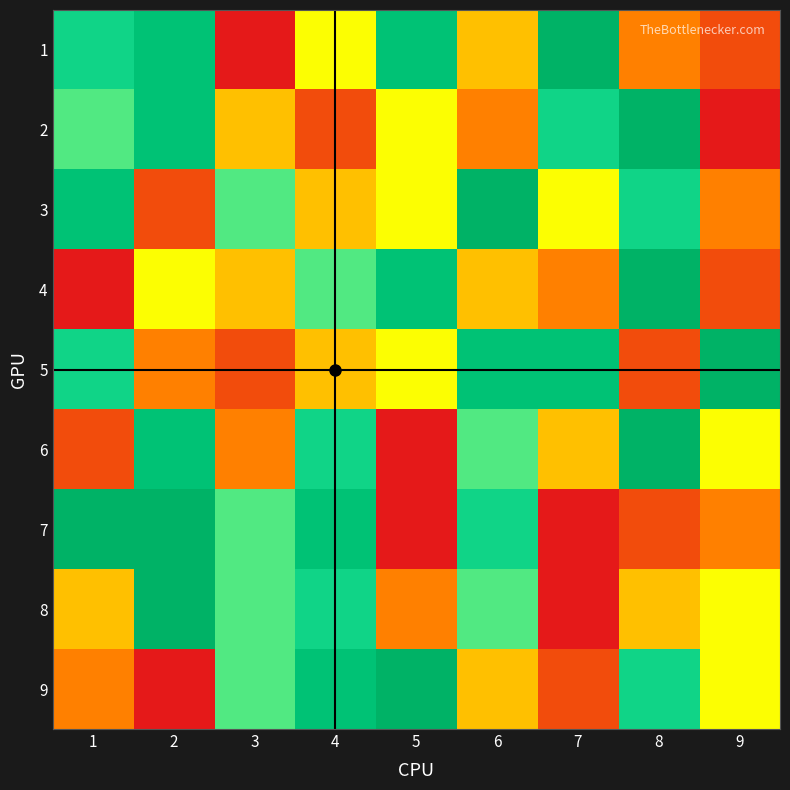

Count the number of data series in this chart.

9